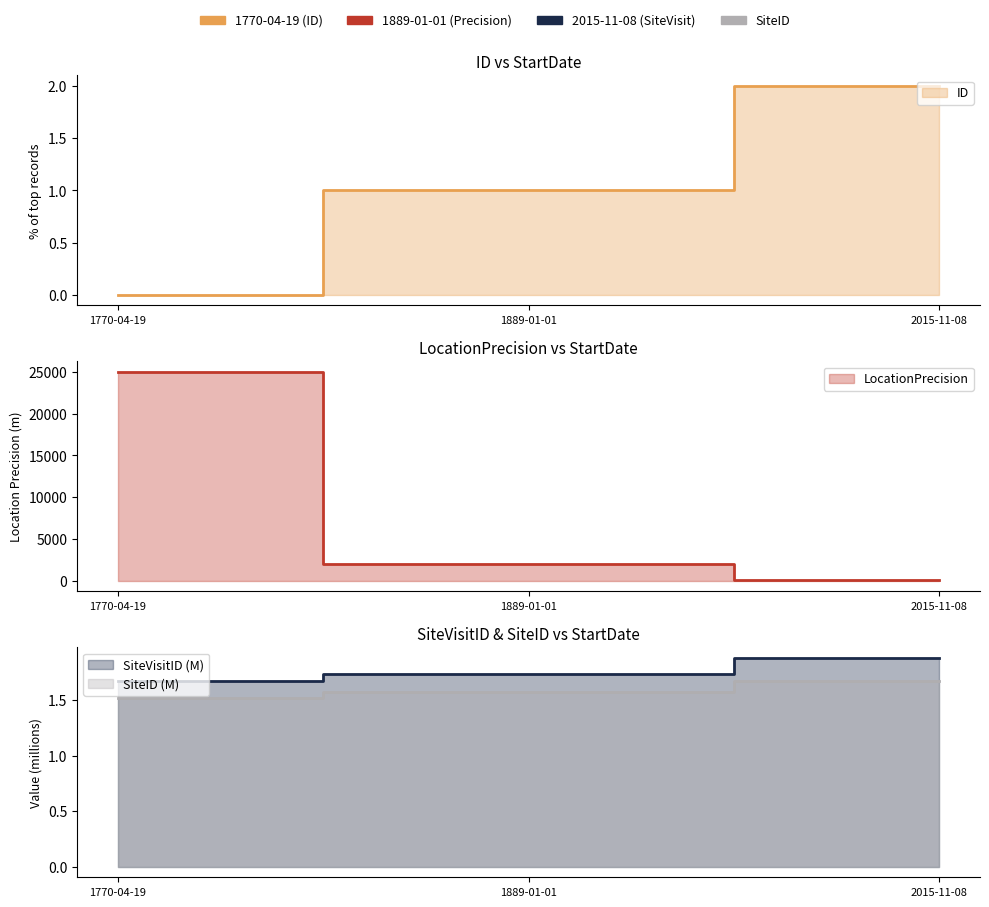

What is the label of the 1st point from the left?

1770-04-19